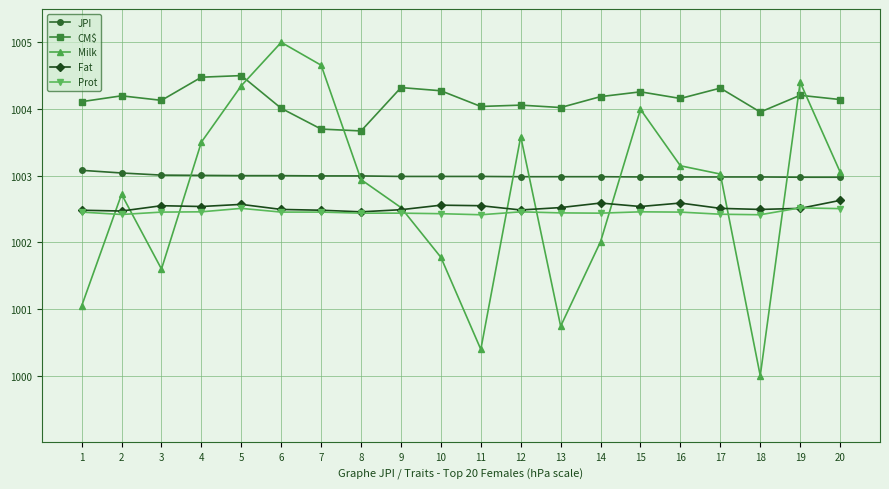

What is the total value across all series at 10?

5014.0